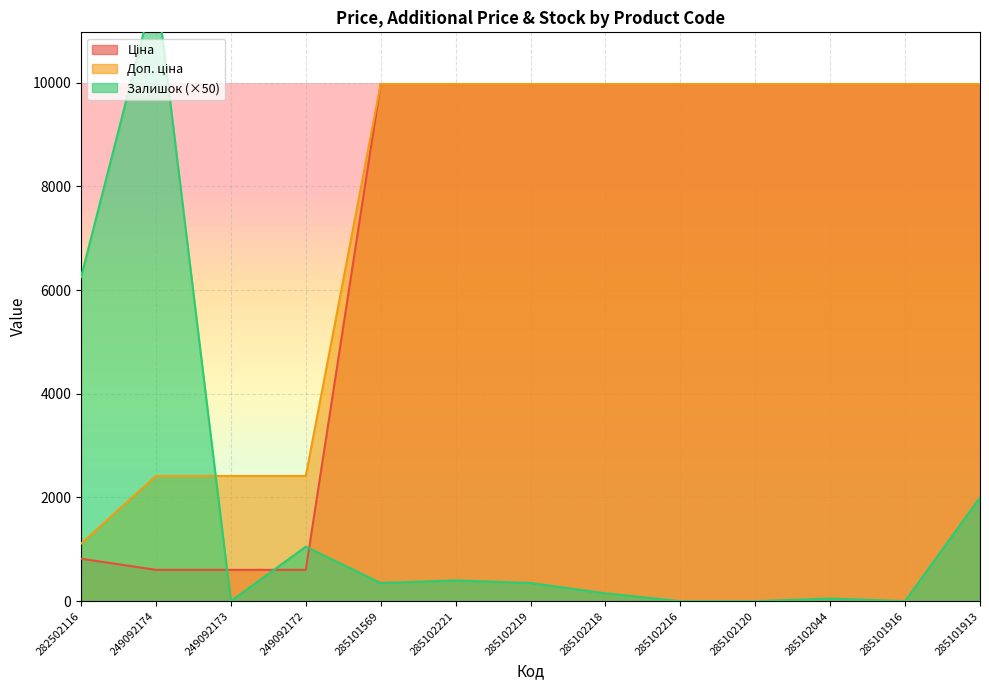

The Ціна series shows 13911.8 at 285102221. True or false?

False